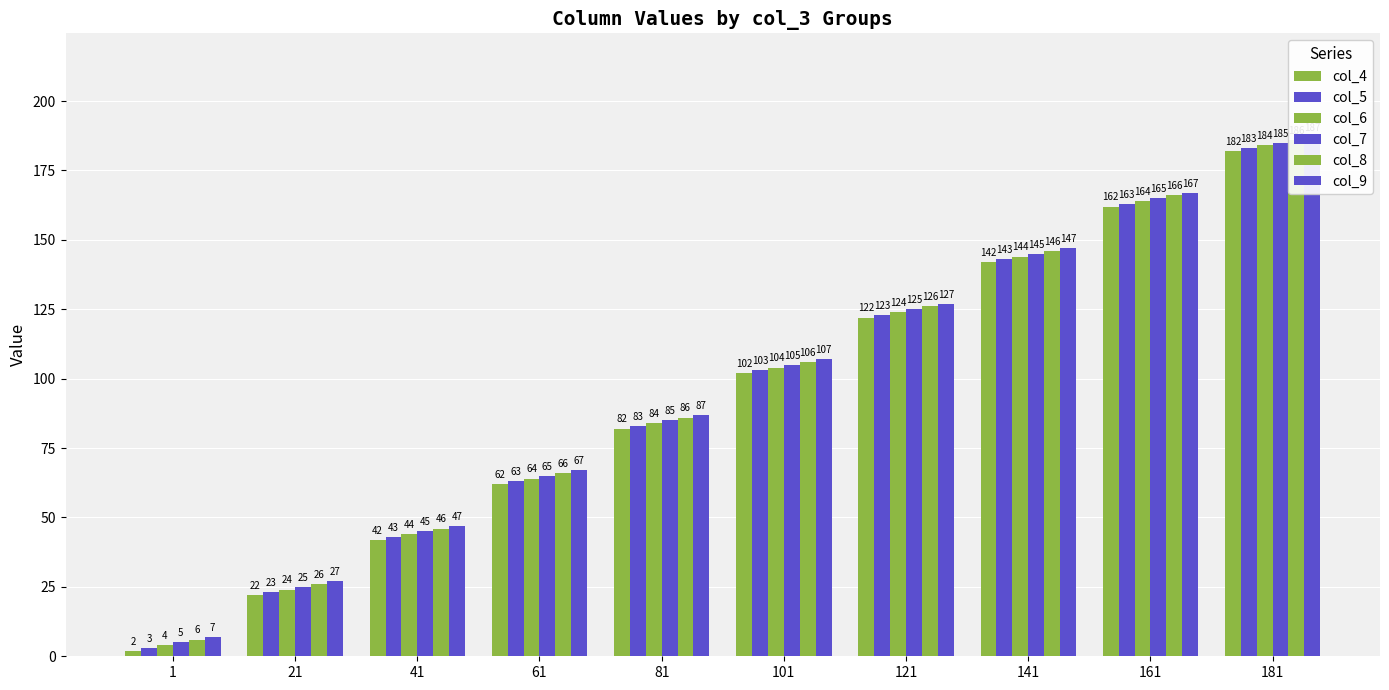

Which series has the widest spread of values?

col_4